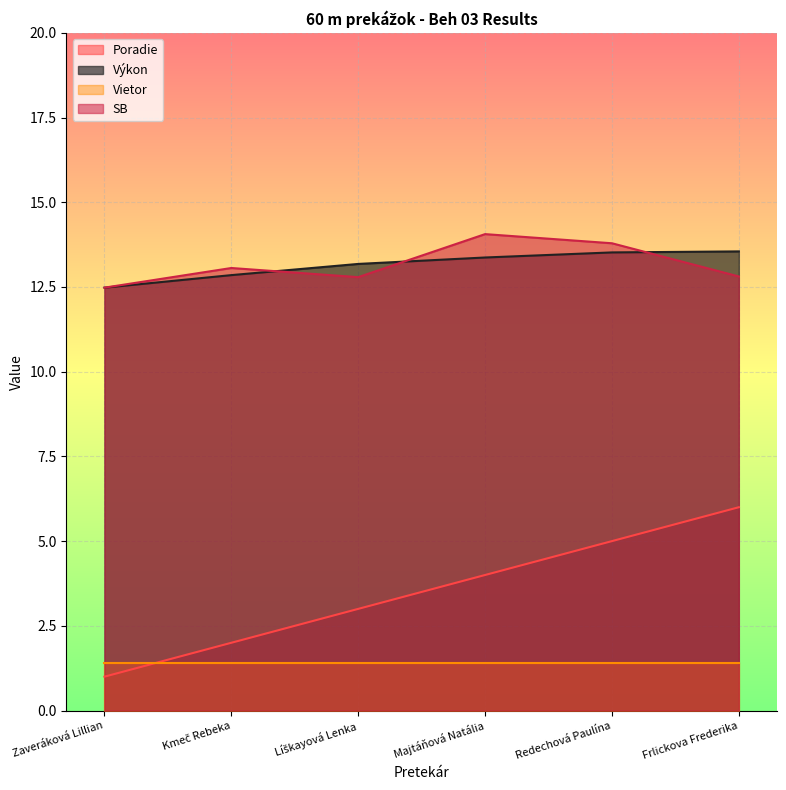

What is the difference between the maximum and second lowest values in the SB series?

1.3